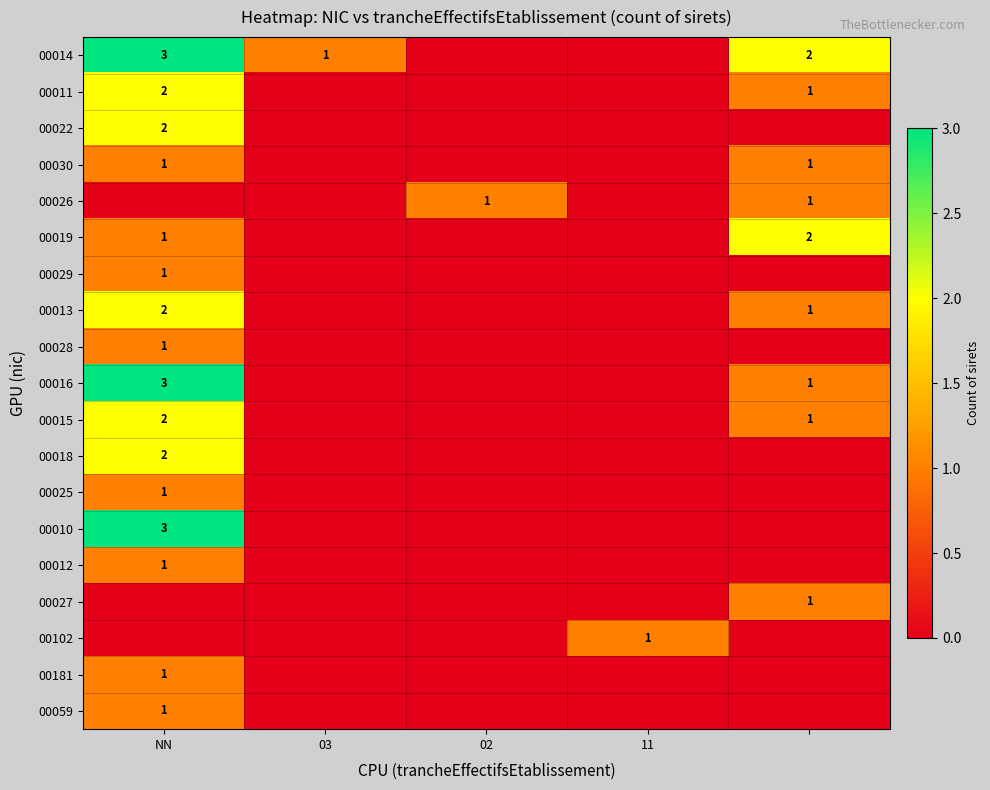

True or false: 00028 has a value of 1 at NN.

True